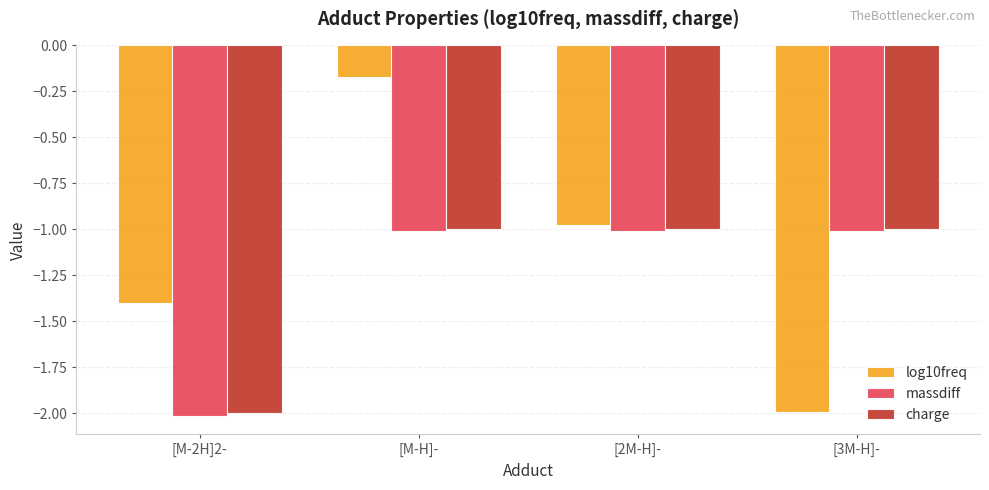

What is the difference between the maximum and minimum values in the charge series?

1.0